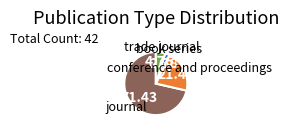

Is the sum of trade journal and journal greater than half?

Yes